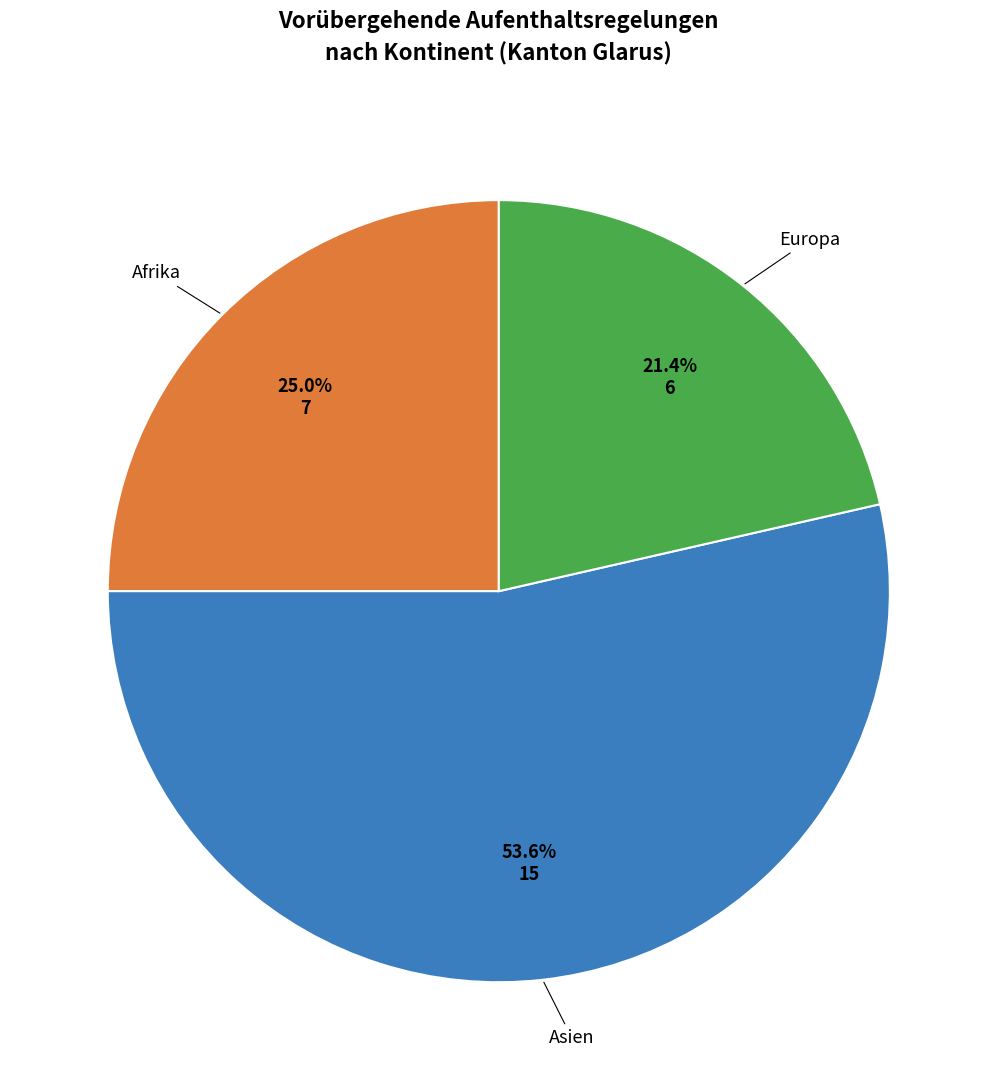

Does any single category account for the majority?

Yes